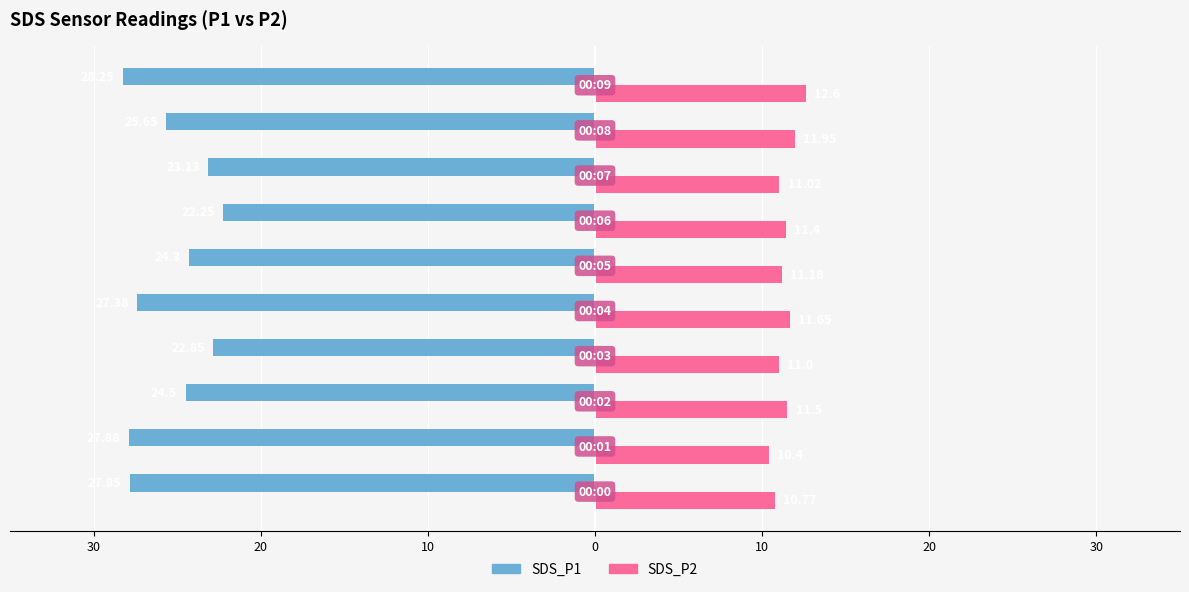

What are all the series names shown in the legend?

SDS_P1, SDS_P2